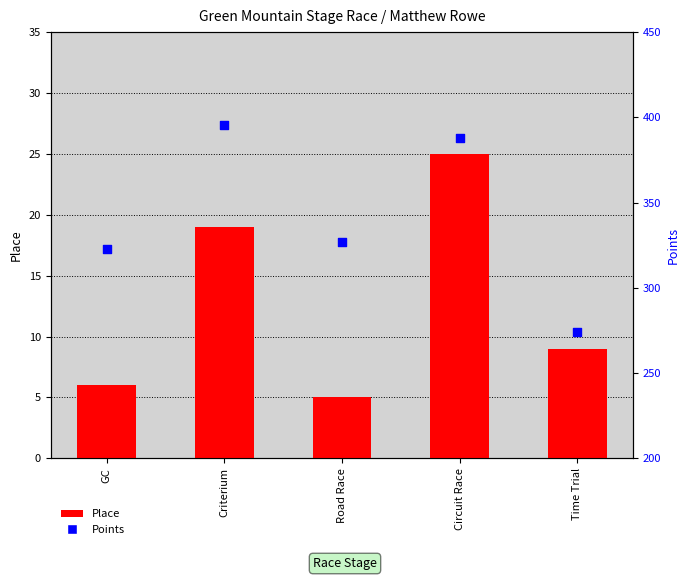

What are all the series names shown in the legend?

Place, Points